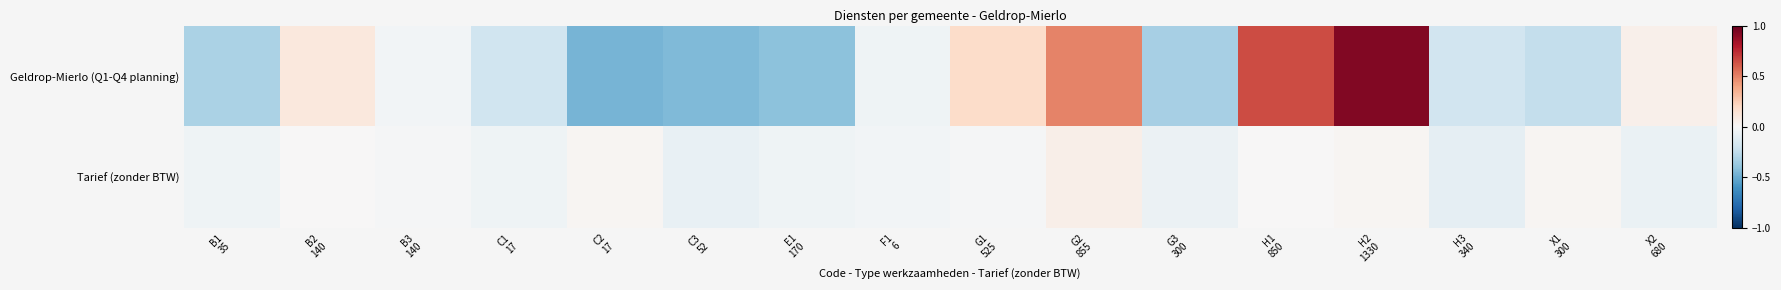

List the series in order of their peak value, lowest first.

Tarief (zonder BTW), Geldrop-Mierlo (Q1-Q4 planning)